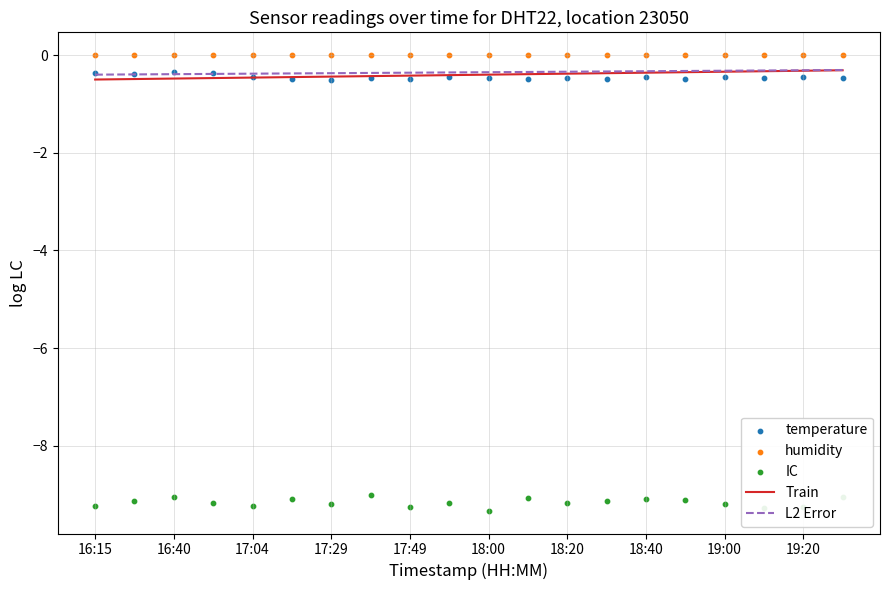

At which category is the sum across all series the highest?

19